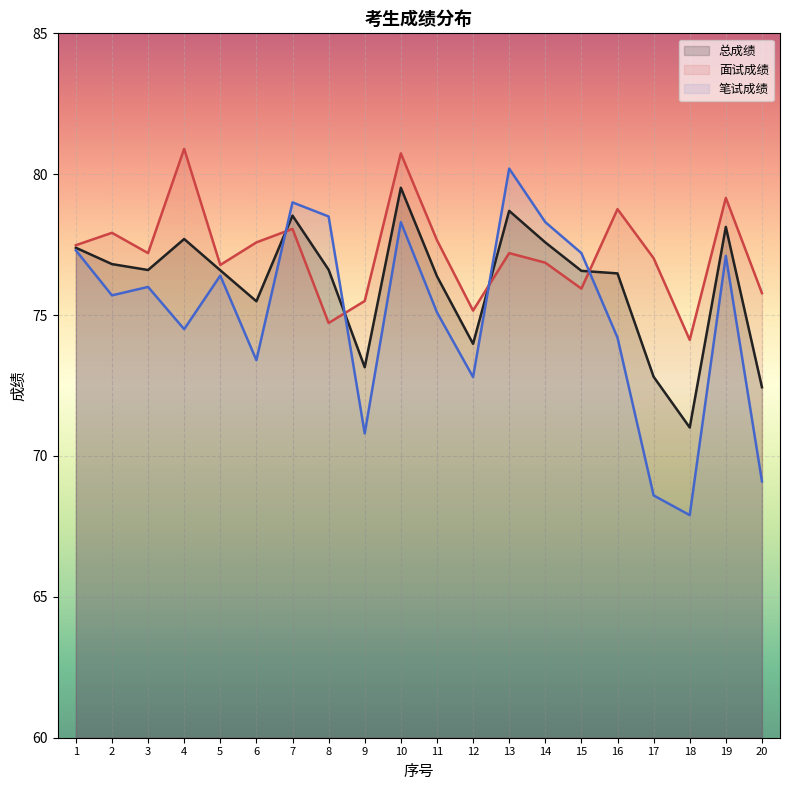

Reading left to right, transcribe all the data shown in this chart.

总成绩: 77.4	76.8	76.6	77.7	76.6	75.5	78.5	76.6	73.2	79.5	76.4	74.0	78.7	77.6	76.6	76.5	72.8	71.0	78.1	72.4
面试成绩: 77.5	77.9	77.2	80.9	76.8	77.6	78.1	74.7	75.5	80.7	77.7	75.2	77.2	76.9	75.9	78.8	77.0	74.1	79.2	75.8
笔试成绩: 77.3	75.7	76.0	74.5	76.4	73.4	79.0	78.5	70.8	78.3	75.1	72.8	80.2	78.3	77.2	74.2	68.6	67.9	77.1	69.1